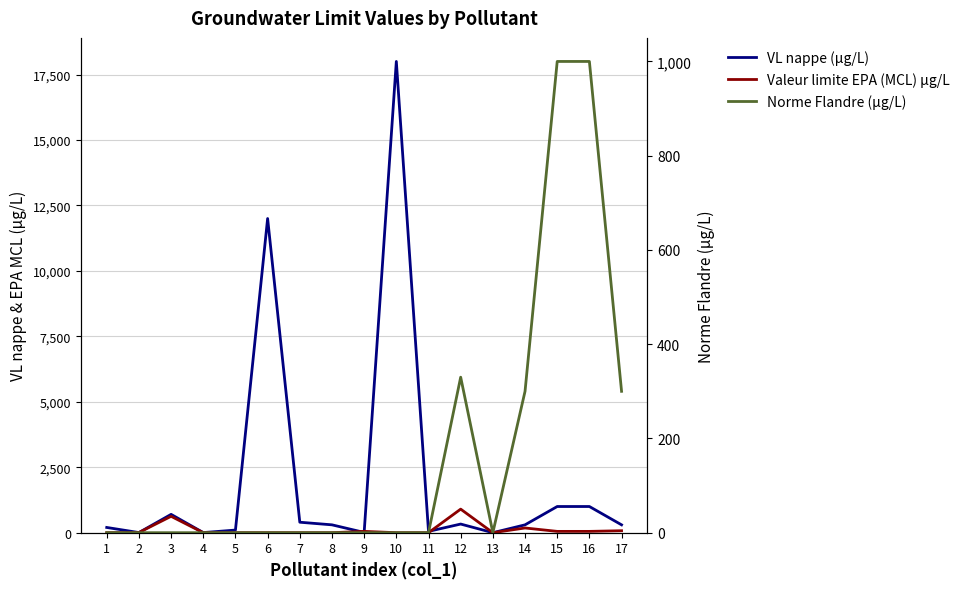

Reading left to right, what are all the values shown in this chart?

VL nappe (µg/L): 1=200.0	2=5.0	3=700.0	4=4.0	5=100.0	6=12000.0	7=400.0	8=300.0	9=10.0	10=18000.0	11=50.0	12=330.0	13=0.1	14=300.0	15=1000.0	16=1000.0	17=300.0
Valeur limite EPA (MCL) µg/L: 1=0.0	2=6.0	3=625.0	4=0.0	5=0.0	6=0.0	7=0.0	8=0.0	9=50.0	10=0.0	11=0.0	12=900.0	13=0.0	14=180.0	15=50.0	16=50.0	17=75.0
Norme Flandre (µg/L): 1=0.0	2=0.0	3=0.0	4=0.0	5=0.0	6=0.0	7=0.0	8=0.0	9=0.0	10=0.0	11=0.0	12=330.0	13=0.0	14=300.0	15=1000.0	16=1000.0	17=300.0